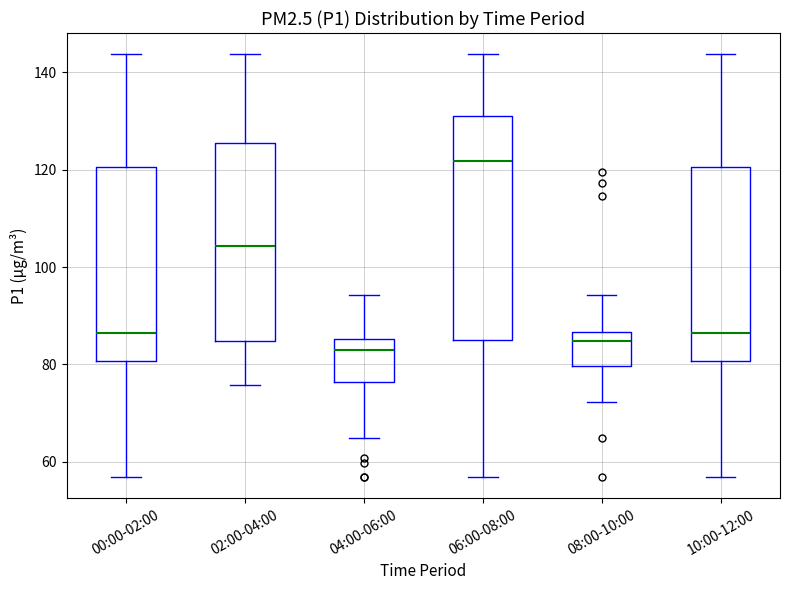

Reading left to right, read every box against the y-axis: the position of its median line, the range the box covers, and the ends of its whiskers. The values are not printed on the chart, so give them approximately, as read against the axis.

00:00-02:00: median 86, box 80 to 120, whiskers 56 to 144
02:00-04:00: median 104, box 84 to 126, whiskers 76 to 144
04:00-06:00: median 84, box 76 to 86, whiskers 64 to 94
06:00-08:00: median 122, box 86 to 132, whiskers 56 to 144
08:00-10:00: median 84, box 80 to 86, whiskers 72 to 94
10:00-12:00: median 86, box 80 to 120, whiskers 56 to 144